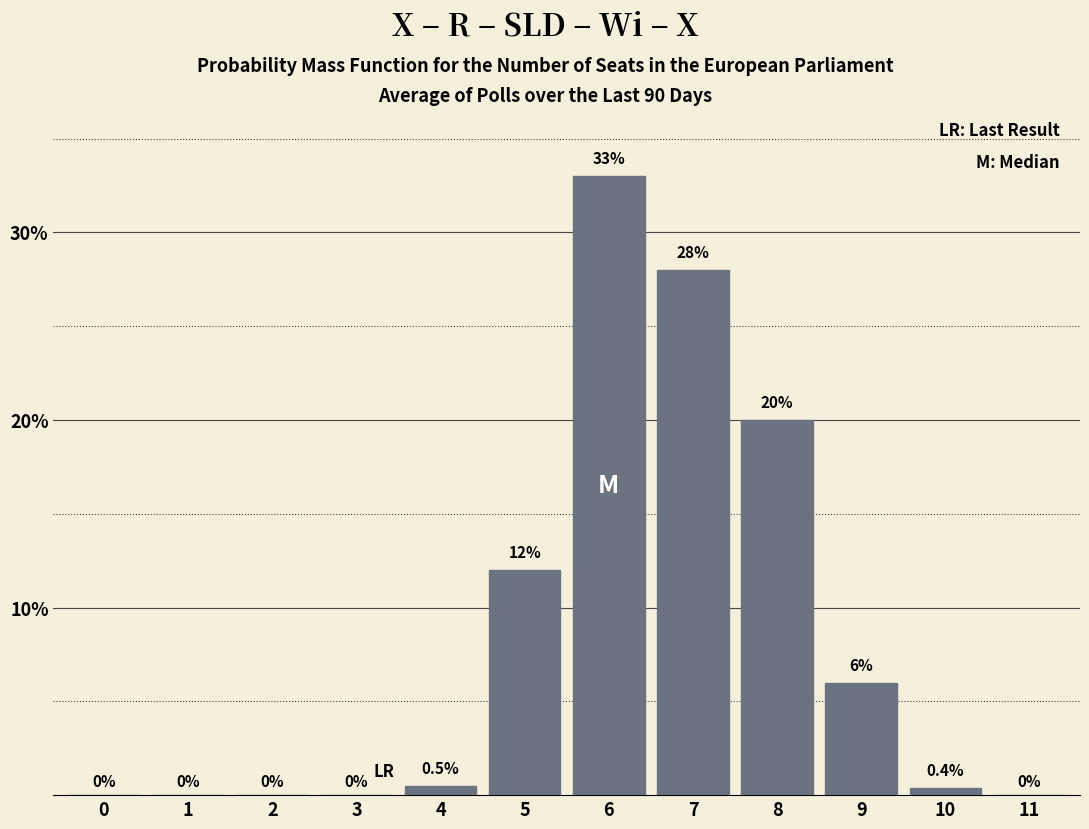

Reading right to left, transcribe all the data shown in this chart.

11=0.0	10=0.4	9=6.0	8=20.0	7=28.0	6=33.0	5=12.0	4=0.5	3=0.0	2=0.0	1=0.0	0=0.0